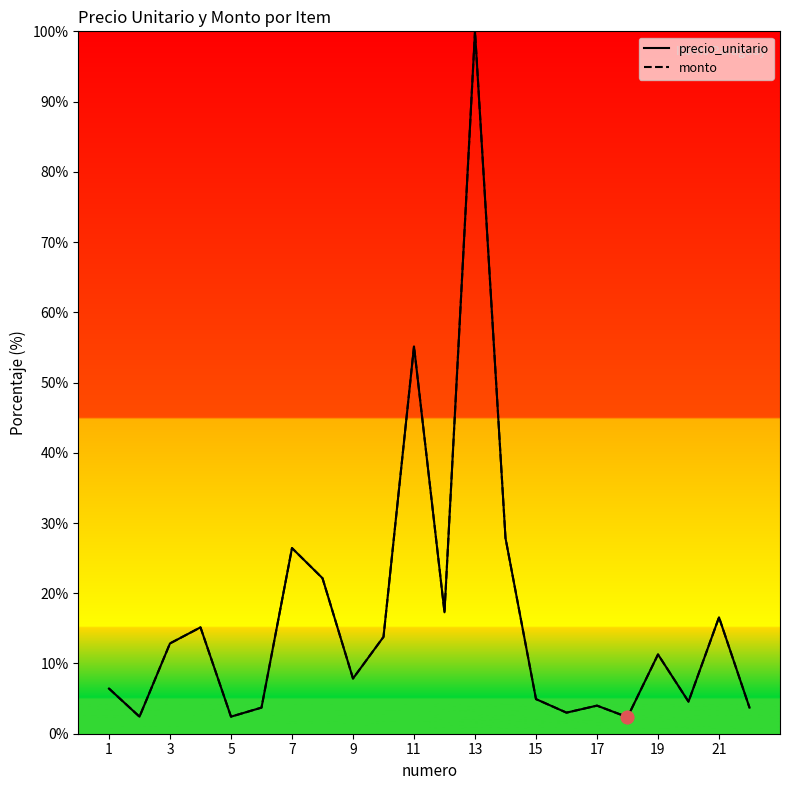

Which series reaches the maximum Y coordinate?

precio_unitario